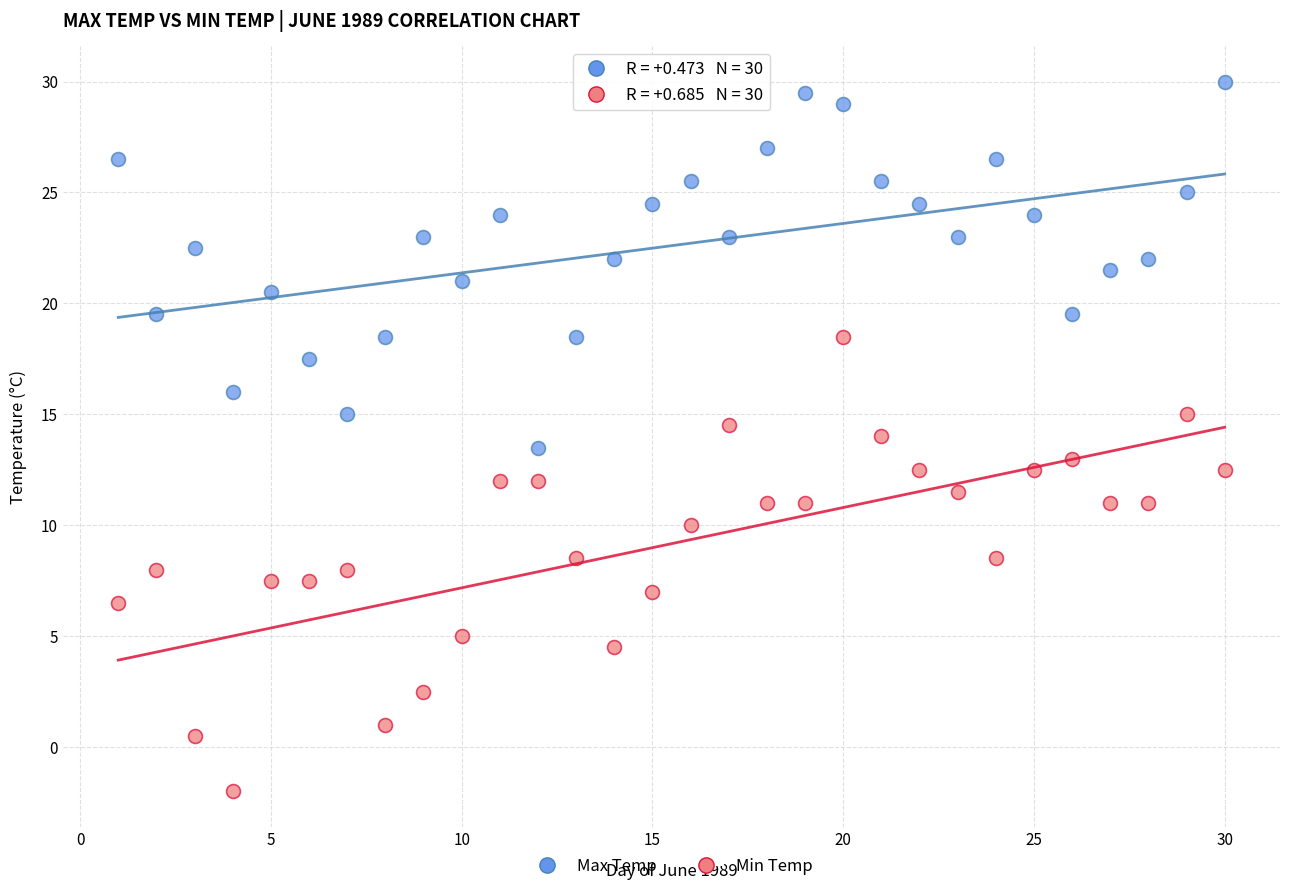

Which series contains the highest Y value?

Max Temp